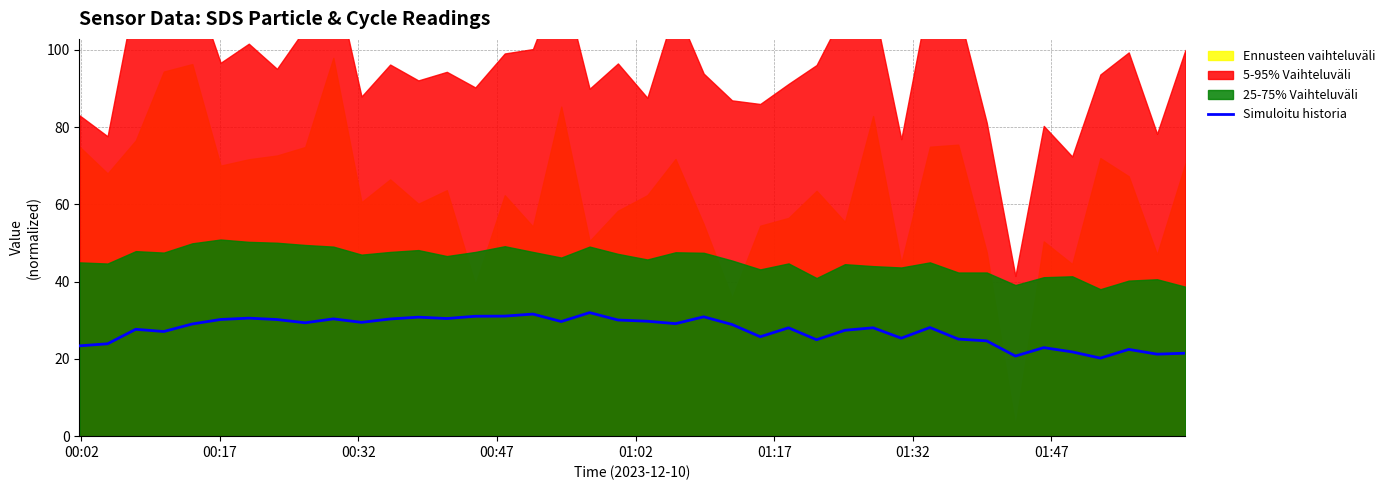

What is the highest value of the Simuloitu historia series?

32.0